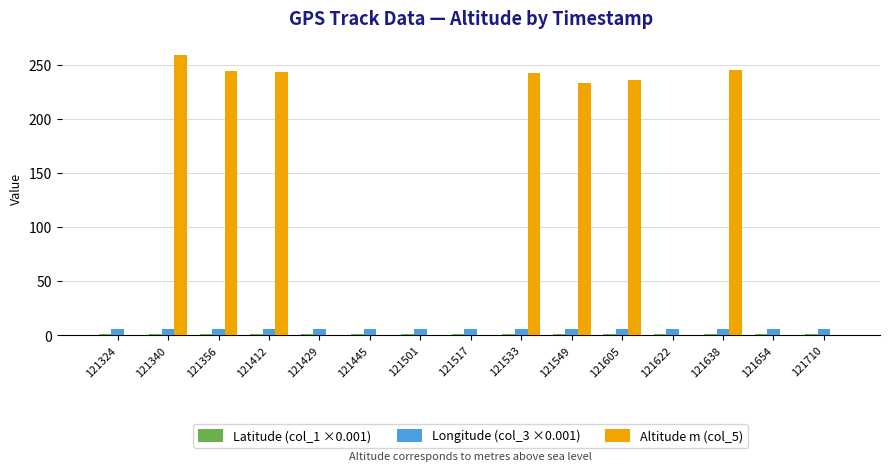

Are the bars grouped side by side (vs. stacked)?

Yes